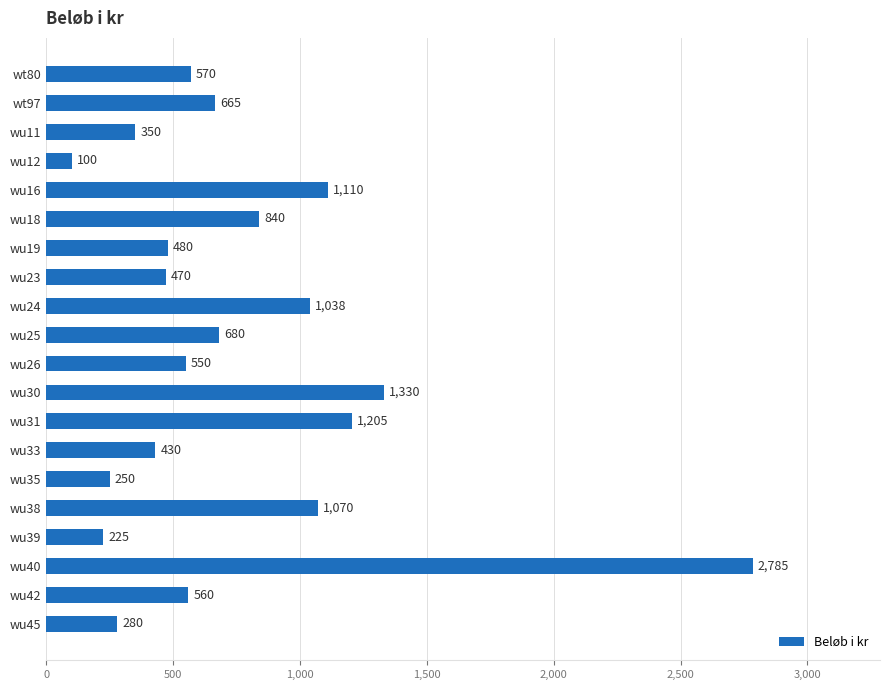

Rank the categories by value from highest to lowest.

wu40, wu30, wu31, wu16, wu38, wu24, wu18, wu25, wt97, wt80, wu42, wu26, wu19, wu23, wu33, wu11, wu45, wu35, wu39, wu12